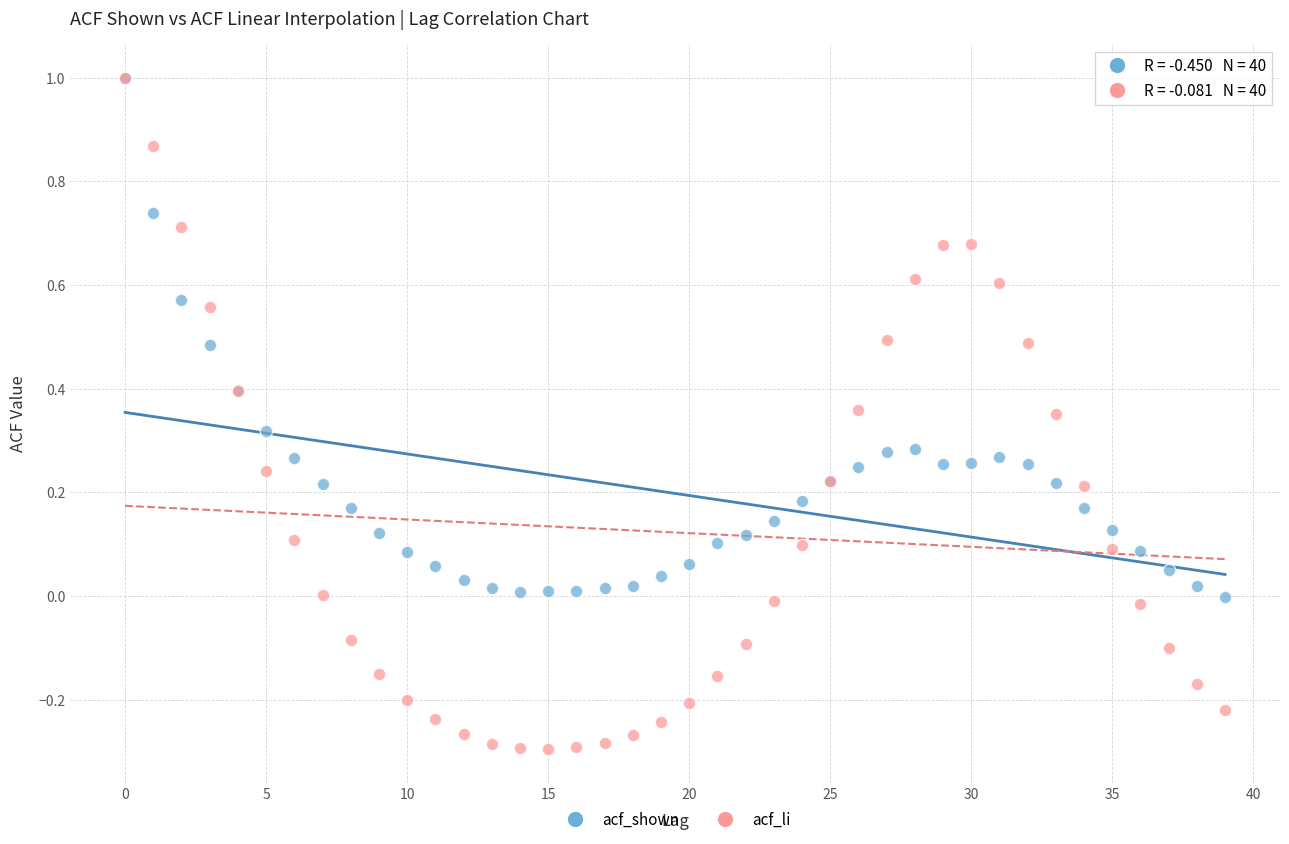

What are all the series names shown in the legend?

acf_shown, acf_li